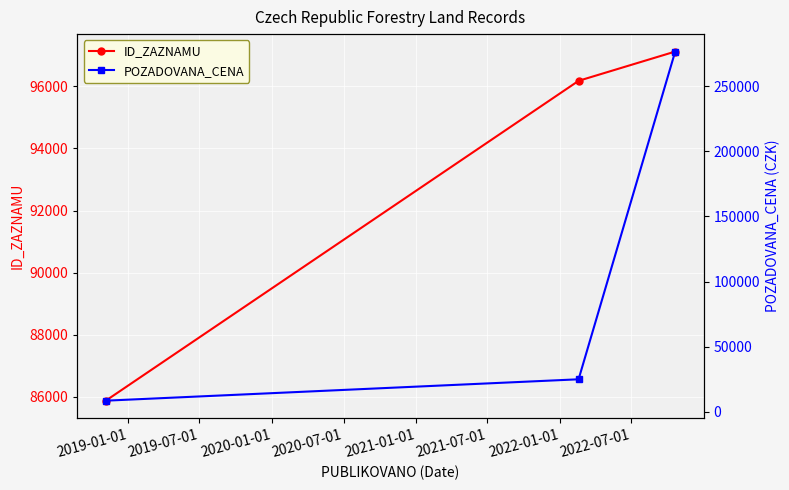

Is this an area chart (filled region under the line)?

No